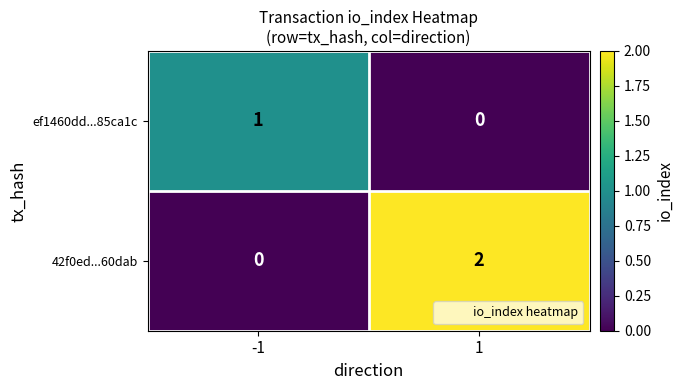

The value of ef1460dd...85ca1c at -1 is 2. True or false?

False